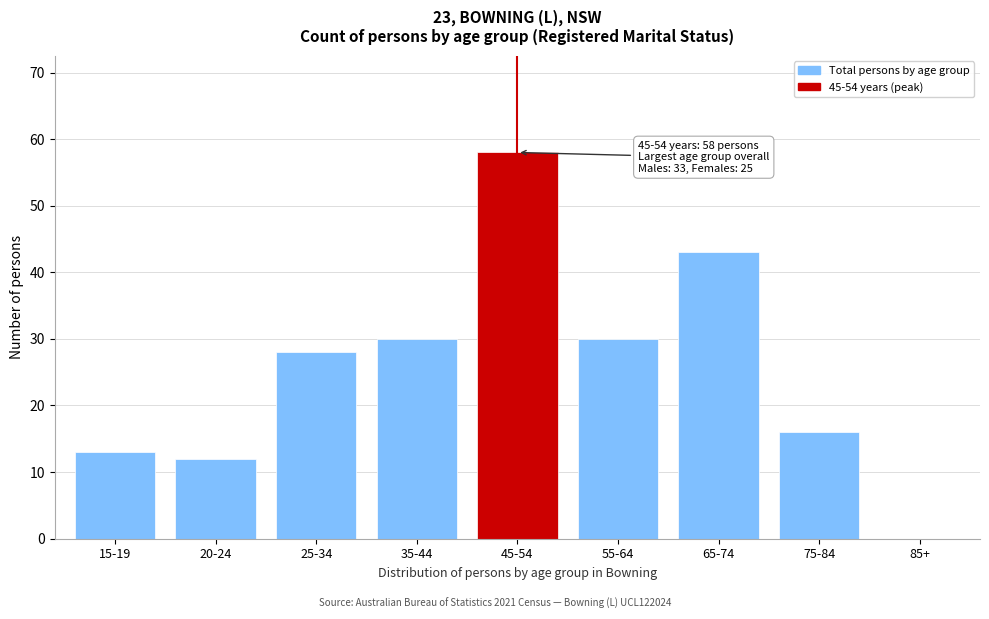

Reading left to right, extract all data points from this chart.

15-19=13	20-24=12	25-34=28	35-44=30	45-54=58	55-64=30	65-74=43	75-84=16	85+=0